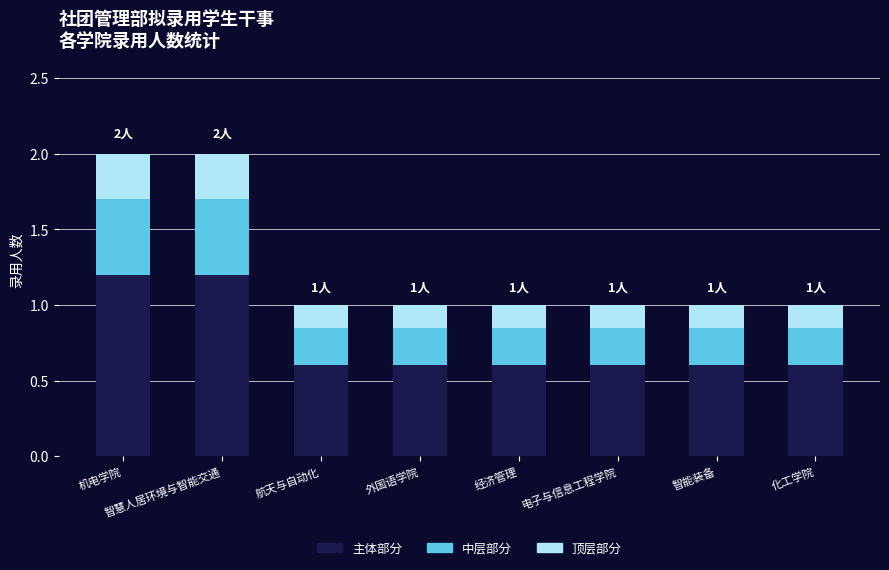

What is the average value of the 主体部分 series?

0.8